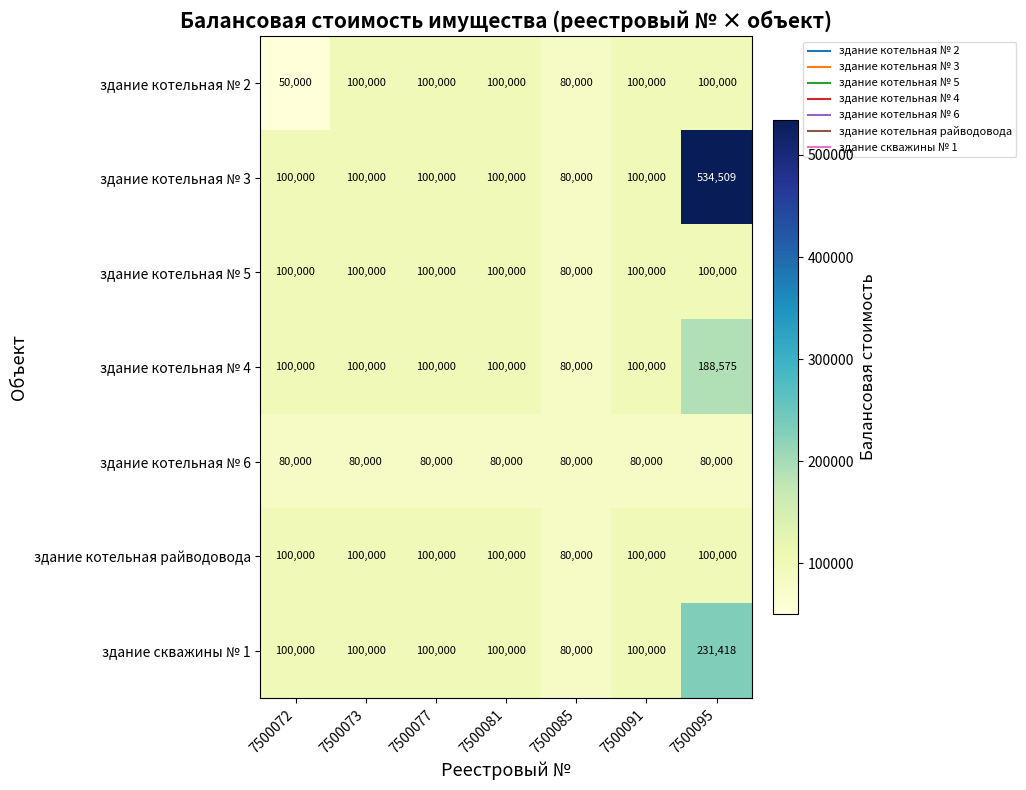

What is the average value of the здание котельная № 4 series?

109796